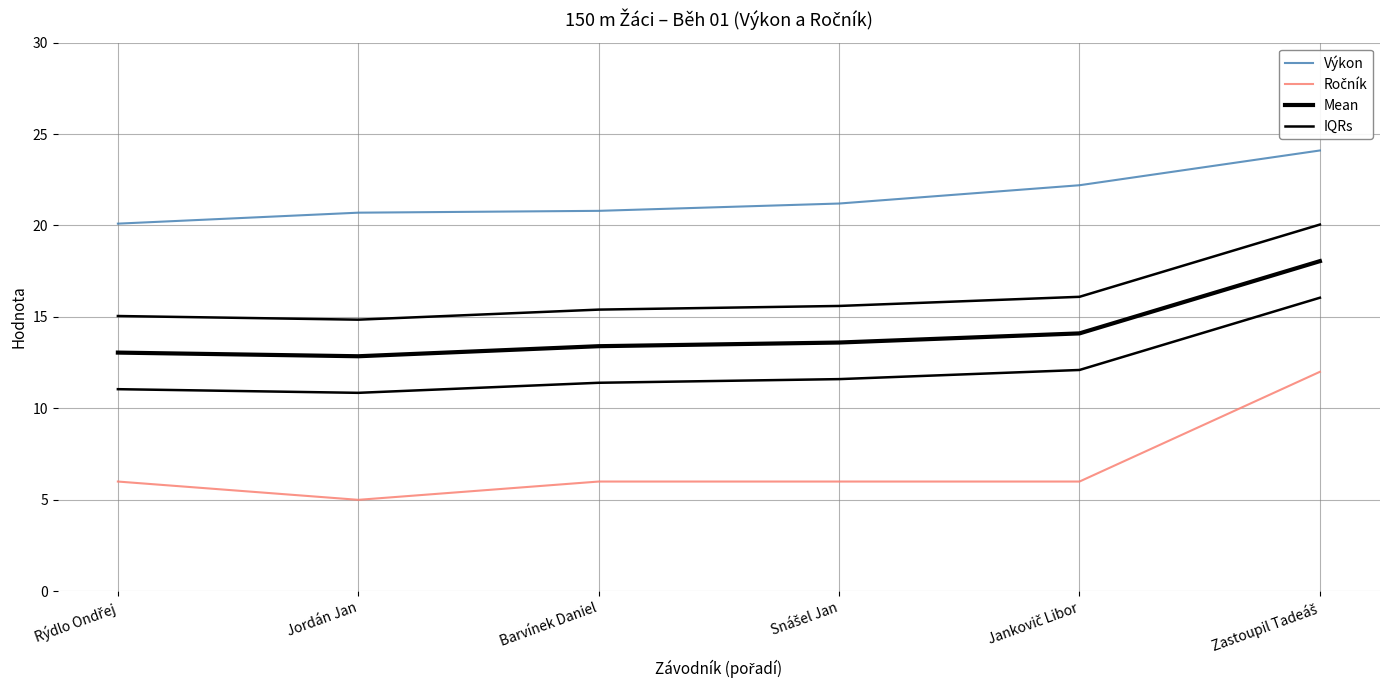

What is the maximum value shown in the chart?

24.1